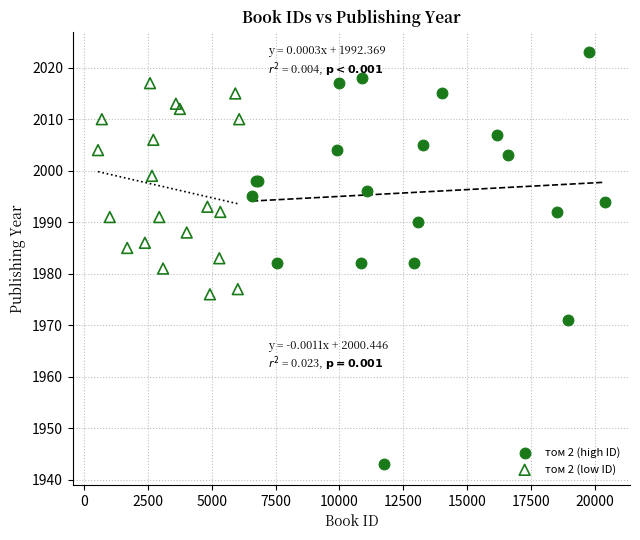

Which series reaches the maximum Y coordinate?

том 2 (high ID)